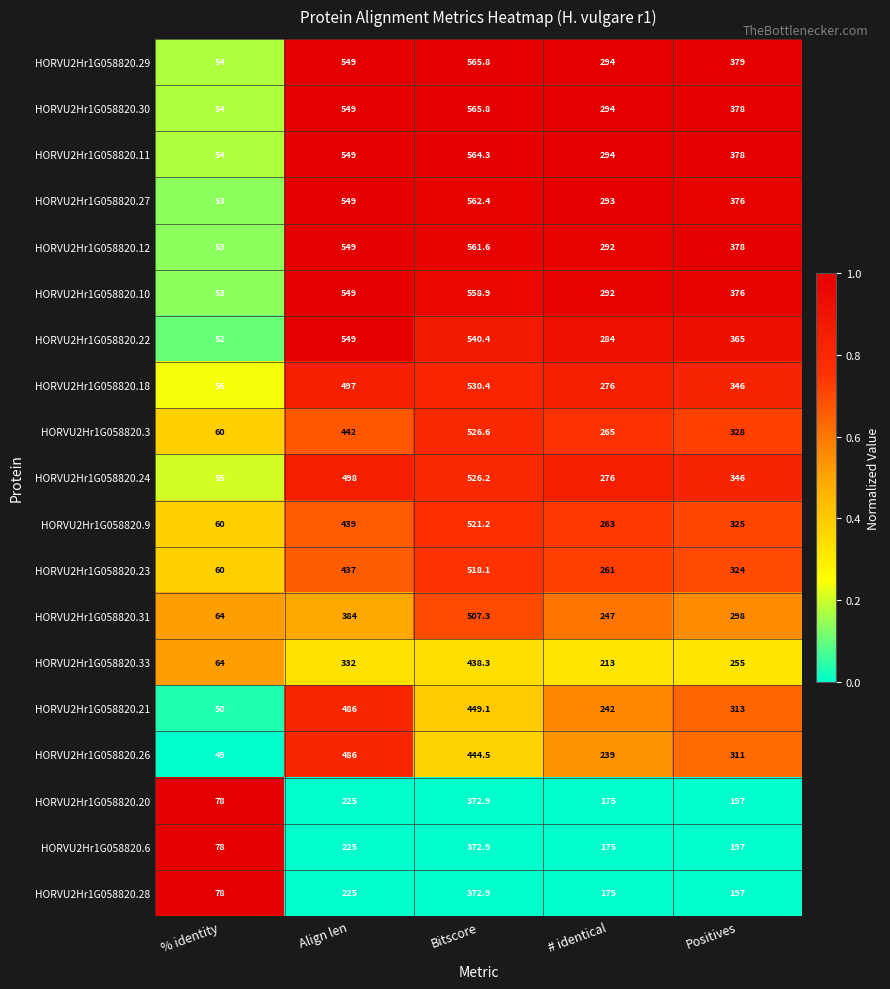

What is the spread (max minus min) of values at Align len?

324.0